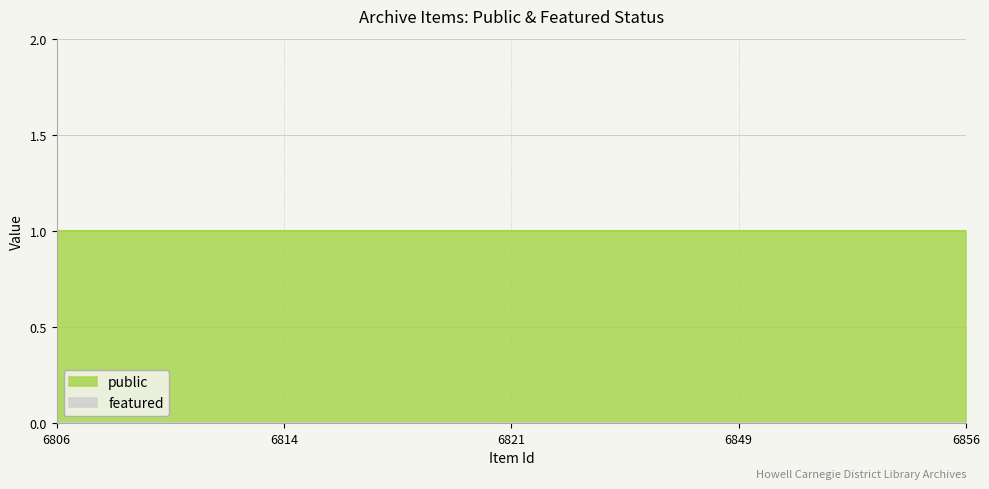

The public series shows 1 at 6849. True or false?

True